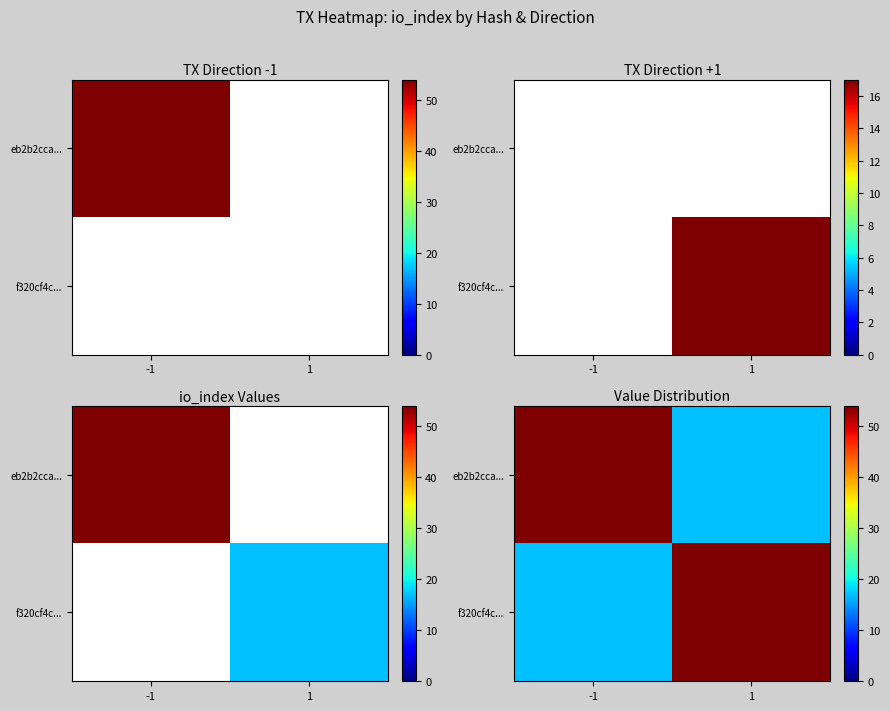

List the series in order of their peak value, highest first.

eb2b2cca..., f320cf4c...